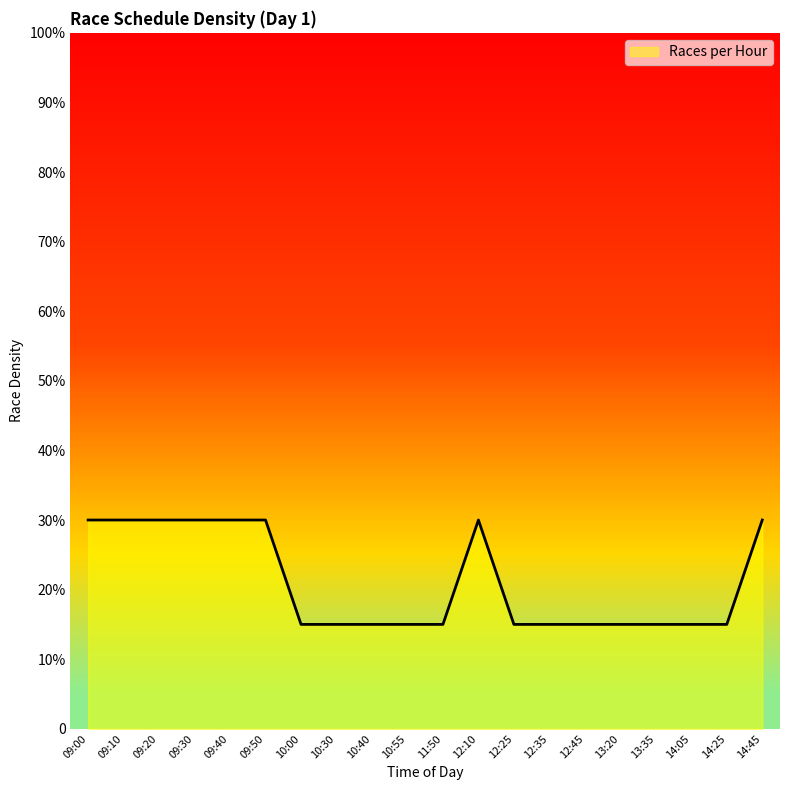

At which label is the value closest to 22?

10:00